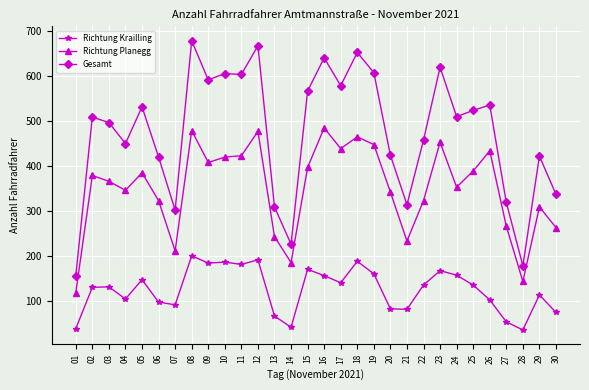

What is the difference between the maximum and second lowest values in the Richtung Krailling series?

162